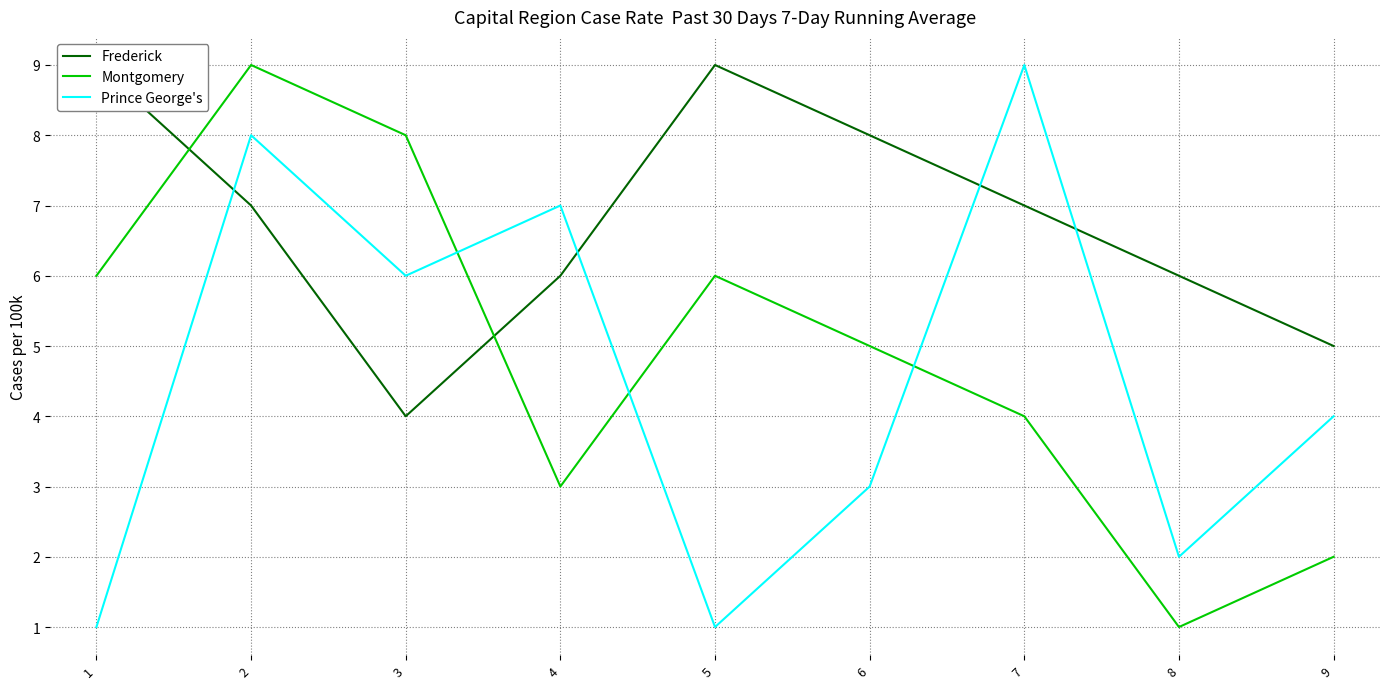

The Prince George's series shows 9 at 7. True or false?

True